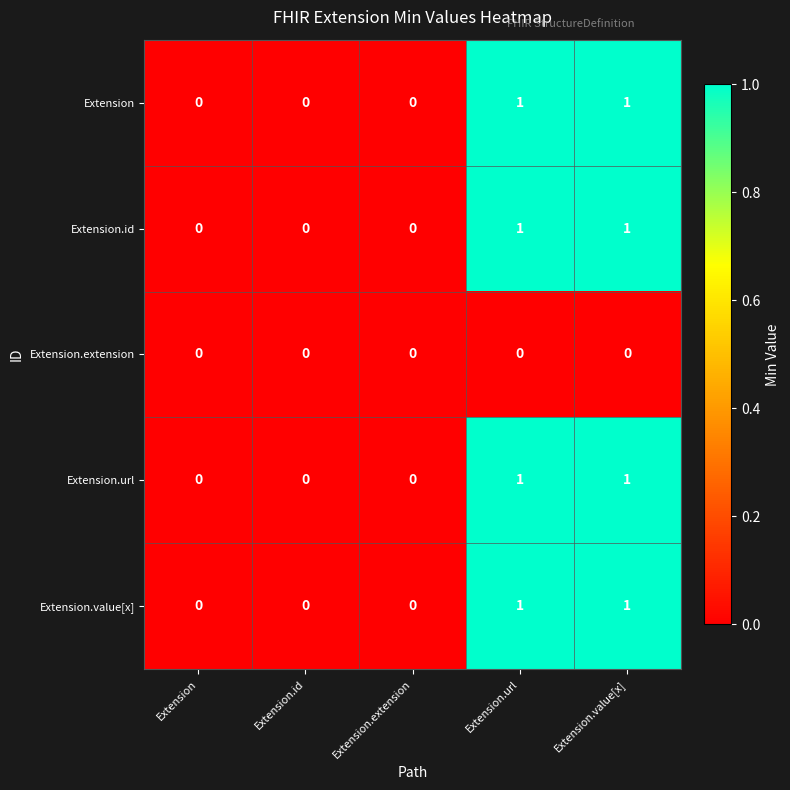

How many Extension.id values are between 0 and 1?

5